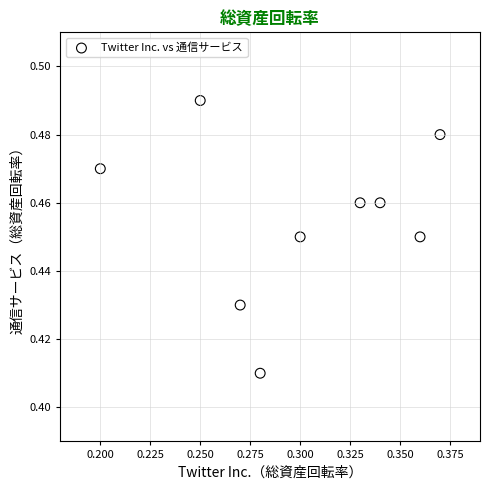

What is the average X value?

0.3